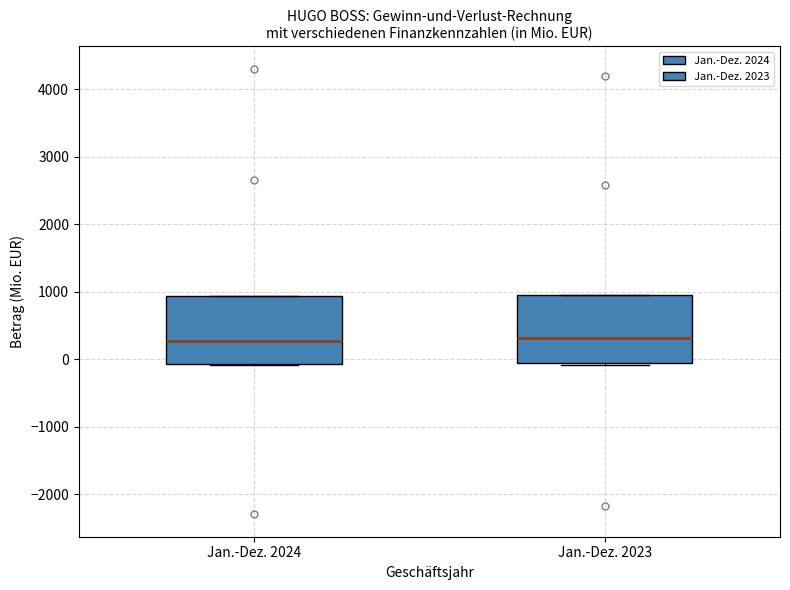

Reading left to right, transcribe this box plot: for each box, give where its median line is, the range the box spans, and where its two whiskers end, as read against the y-axis. The values are not printed on the chart, so give them approximately, as read against the axis.

Jan.-Dez. 2024: median 300, box -100 to 900, whiskers -100 to 900
Jan.-Dez. 2023: median 300, box -100 to 1000, whiskers -100 to 1000